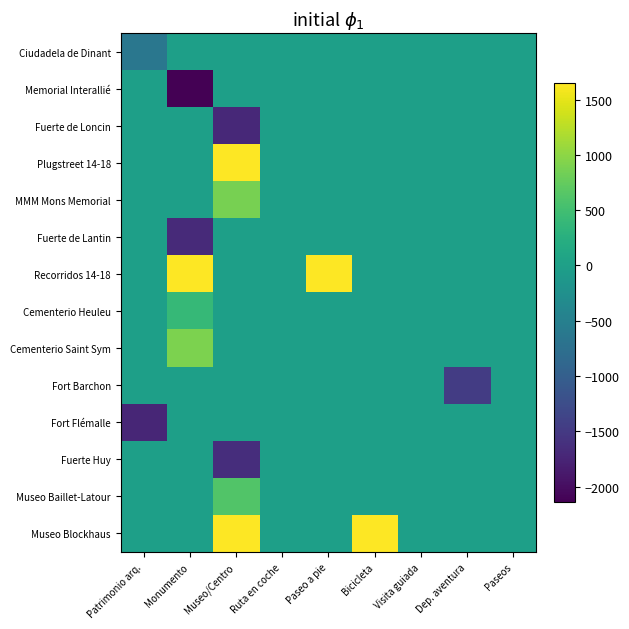

Reading left to right, transcribe all the data shown in this chart.

Ciudadela de Dinant: Patrimonio arq.=-636.8	Monumento=0.0	Museo/Centro=0.0	Ruta en coche=0.0	Paseo a pie=0.0	Bicicleta=0.0	Visita guiada=0.0	Dep. aventura=0.0	Paseos=0.0
Memorial Interallié: Patrimonio arq.=0.0	Monumento=-2136.8	Museo/Centro=0.0	Ruta en coche=0.0	Paseo a pie=0.0	Bicicleta=0.0	Visita guiada=0.0	Dep. aventura=0.0	Paseos=0.0
Fuerte de Loncin: Patrimonio arq.=0.0	Monumento=0.0	Museo/Centro=-1705.8	Ruta en coche=0.0	Paseo a pie=0.0	Bicicleta=0.0	Visita guiada=0.0	Dep. aventura=0.0	Paseos=0.0
Plugstreet 14-18: Patrimonio arq.=0.0	Monumento=0.0	Museo/Centro=1645.2	Ruta en coche=0.0	Paseo a pie=0.0	Bicicleta=0.0	Visita guiada=0.0	Dep. aventura=0.0	Paseos=0.0
MMM Mons Memorial: Patrimonio arq.=0.0	Monumento=0.0	Museo/Centro=863.2	Ruta en coche=0.0	Paseo a pie=0.0	Bicicleta=0.0	Visita guiada=0.0	Dep. aventura=0.0	Paseos=0.0
Fuerte de Lantin: Patrimonio arq.=0.0	Monumento=-1686.8	Museo/Centro=0.0	Ruta en coche=0.0	Paseo a pie=0.0	Bicicleta=0.0	Visita guiada=0.0	Dep. aventura=0.0	Paseos=0.0
Recorridos 14-18: Patrimonio arq.=0.0	Monumento=1645.2	Museo/Centro=0.0	Ruta en coche=0.0	Paseo a pie=1645.2	Bicicleta=0.0	Visita guiada=0.0	Dep. aventura=0.0	Paseos=0.0
Cementerio Heuleu: Patrimonio arq.=0.0	Monumento=403.2	Museo/Centro=0.0	Ruta en coche=0.0	Paseo a pie=0.0	Bicicleta=0.0	Visita guiada=0.0	Dep. aventura=0.0	Paseos=0.0
Cementerio Saint Sym: Patrimonio arq.=0.0	Monumento=893.2	Museo/Centro=0.0	Ruta en coche=0.0	Paseo a pie=0.0	Bicicleta=0.0	Visita guiada=0.0	Dep. aventura=0.0	Paseos=0.0
Fort Barchon: Patrimonio arq.=0.0	Monumento=0.0	Museo/Centro=0.0	Ruta en coche=0.0	Paseo a pie=0.0	Bicicleta=0.0	Visita guiada=0.0	Dep. aventura=-1465.8	Paseos=0.0
Fort Flémalle: Patrimonio arq.=-1736.8	Monumento=0.0	Museo/Centro=0.0	Ruta en coche=0.0	Paseo a pie=0.0	Bicicleta=0.0	Visita guiada=0.0	Dep. aventura=0.0	Paseos=0.0
Fuerte Huy: Patrimonio arq.=0.0	Monumento=0.0	Museo/Centro=-1636.8	Ruta en coche=0.0	Paseo a pie=0.0	Bicicleta=0.0	Visita guiada=0.0	Dep. aventura=0.0	Paseos=0.0
Museo Baillet-Latour: Patrimonio arq.=0.0	Monumento=0.0	Museo/Centro=624.2	Ruta en coche=0.0	Paseo a pie=0.0	Bicicleta=0.0	Visita guiada=0.0	Dep. aventura=0.0	Paseos=0.0
Museo Blockhaus: Patrimonio arq.=0.0	Monumento=0.0	Museo/Centro=1643.2	Ruta en coche=0.0	Paseo a pie=0.0	Bicicleta=1643.2	Visita guiada=0.0	Dep. aventura=0.0	Paseos=0.0